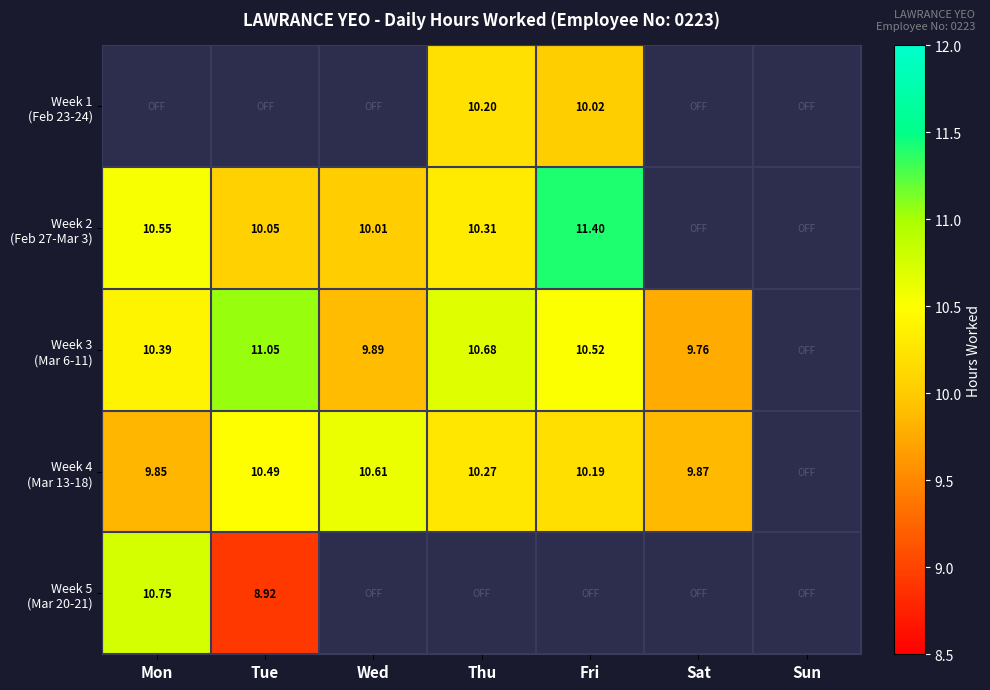

At which category is the sum across all series the highest?

Fri